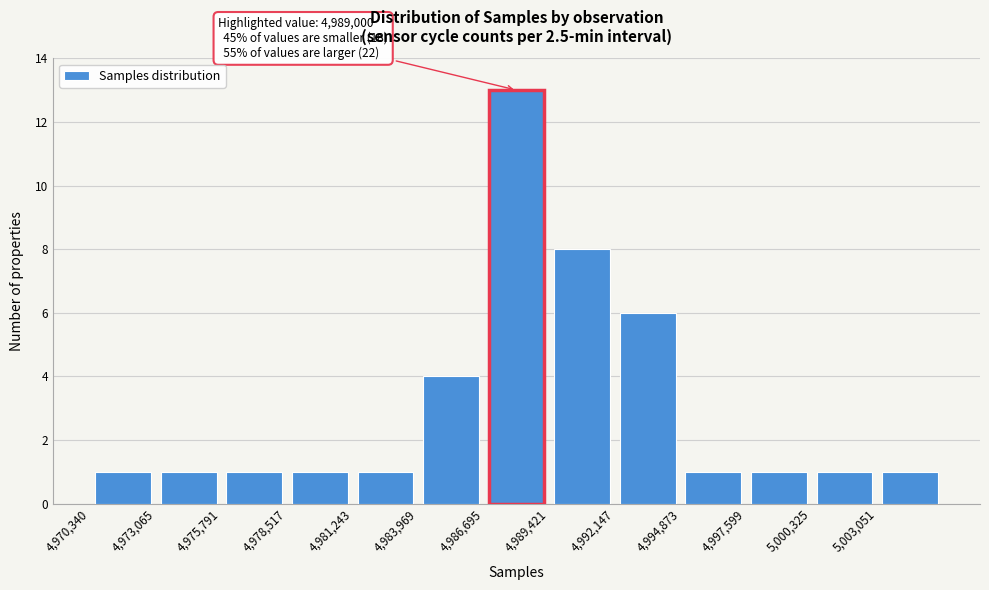

Over which range of the x-axis is the bar tallest?

4986500 to 4989500